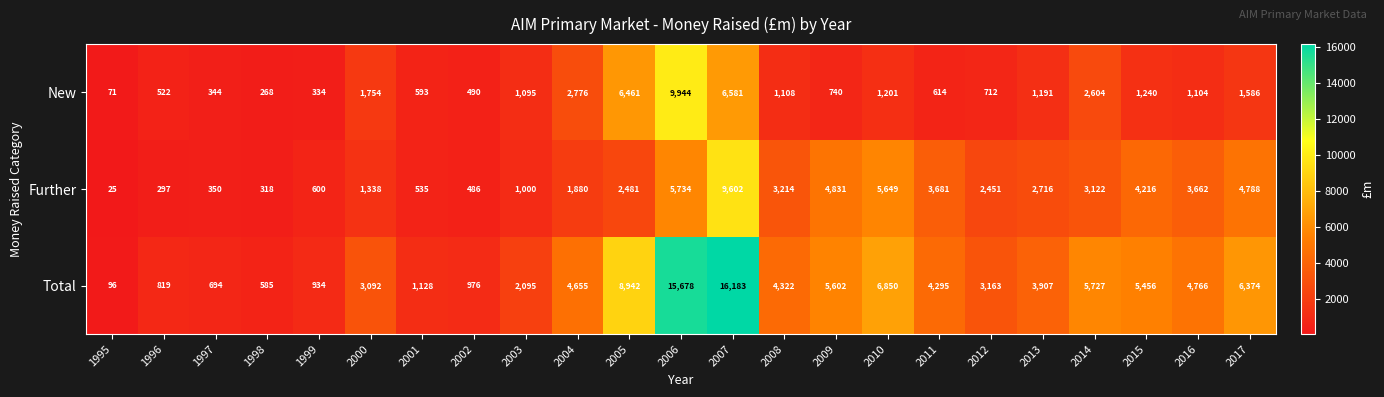

What is the difference between the second highest and second lowest values in the Further series?

5437